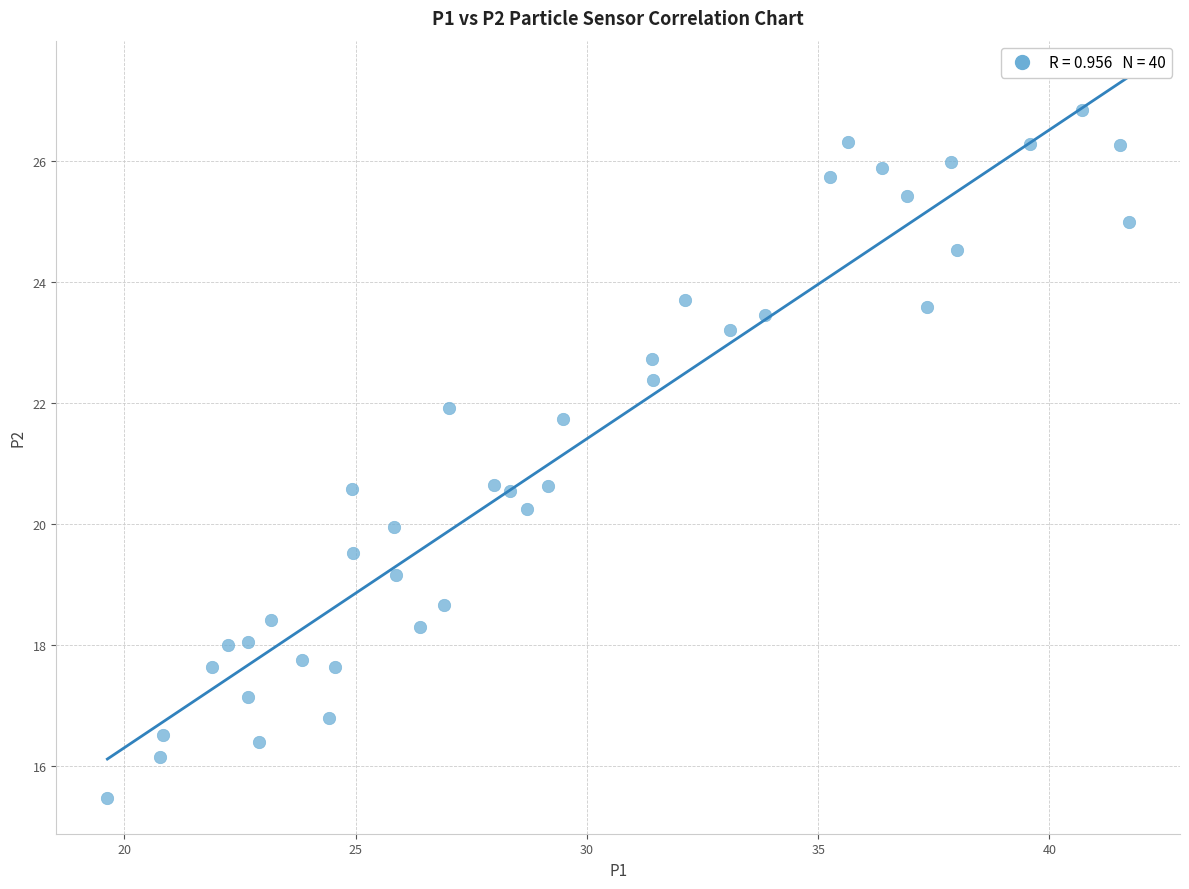

What is the range of X values (max minus min)?

22.1